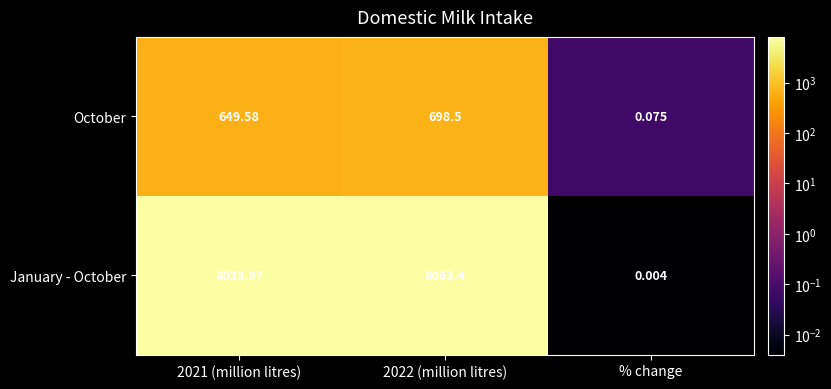

Is the value of October at % change greater than the value of January - October at 2021 (million litres)?

No